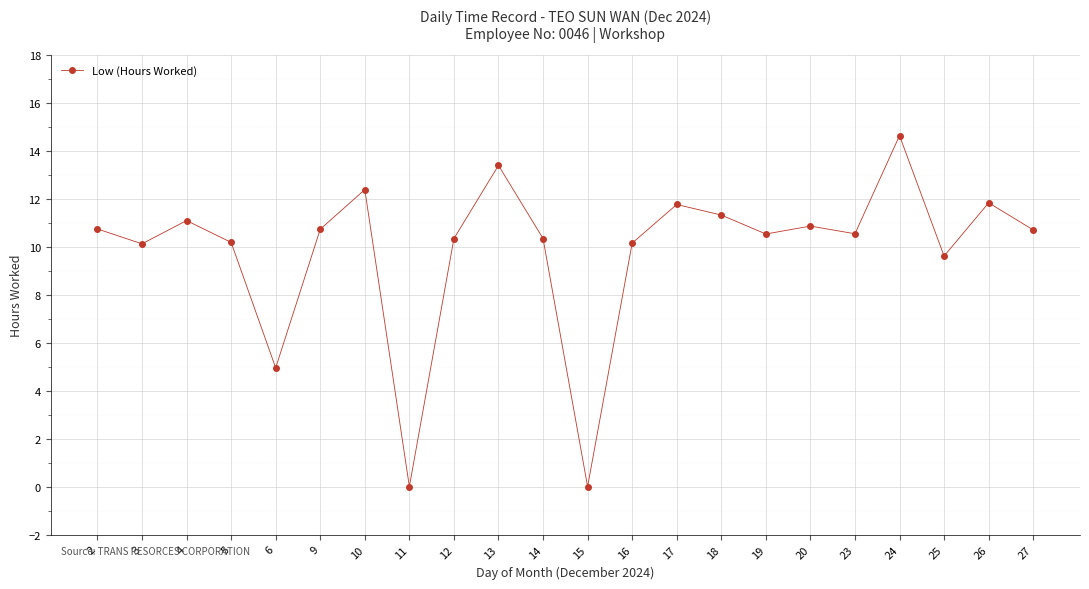

What is the sum of all values?

216.2